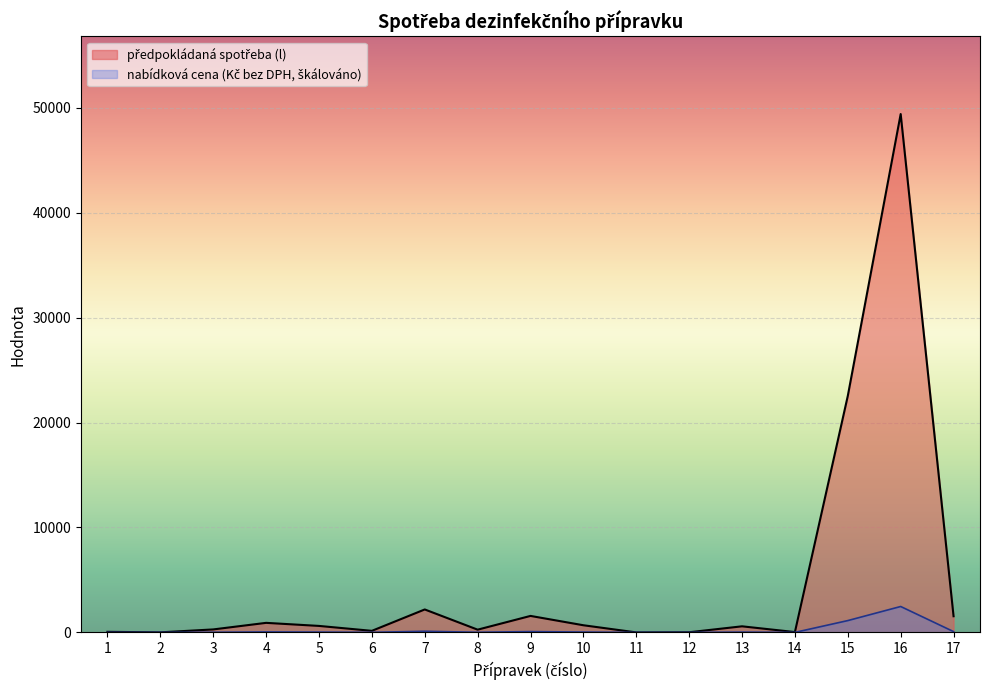

Between 15 and 7, which is larger?

15